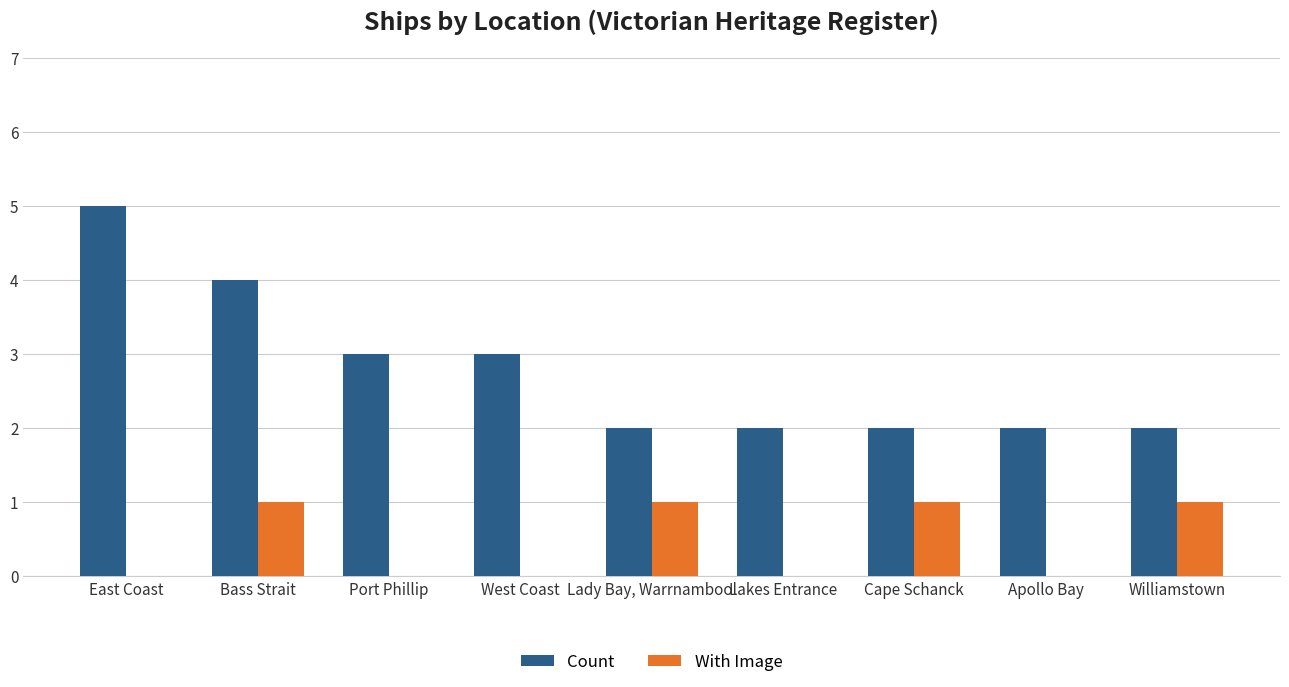

How many With Image values are between 0 and 1?

9